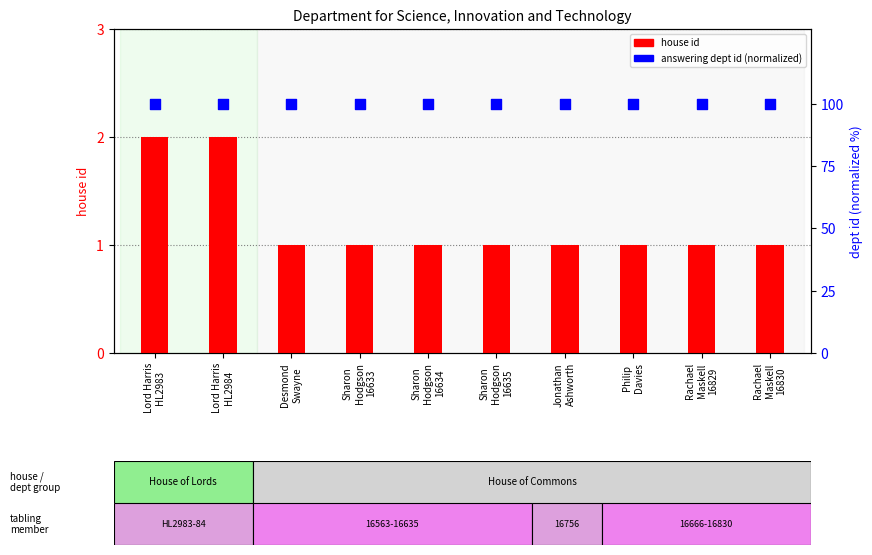

Which series has the largest total across all categories?

answering dept id (normalized)